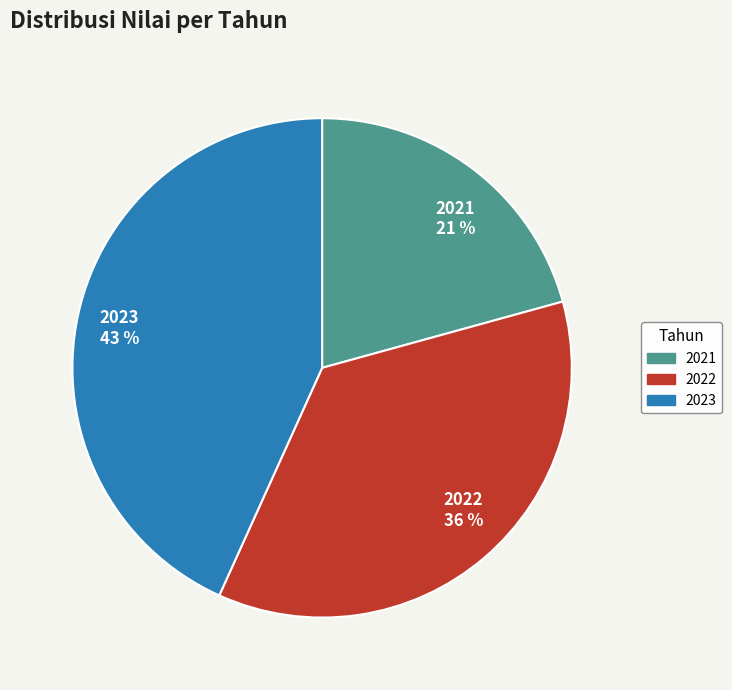

Count the number of slices in the pie.

3